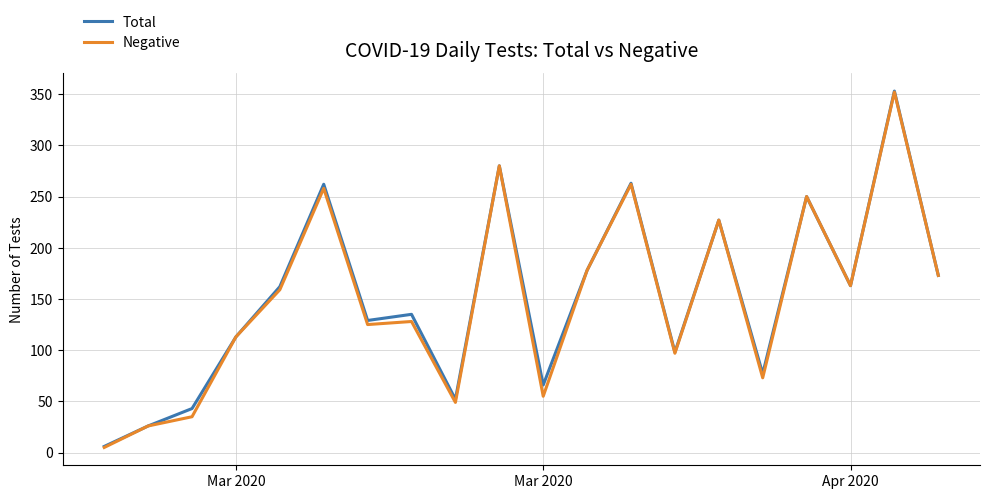

What is the highest value of the Total series?

353